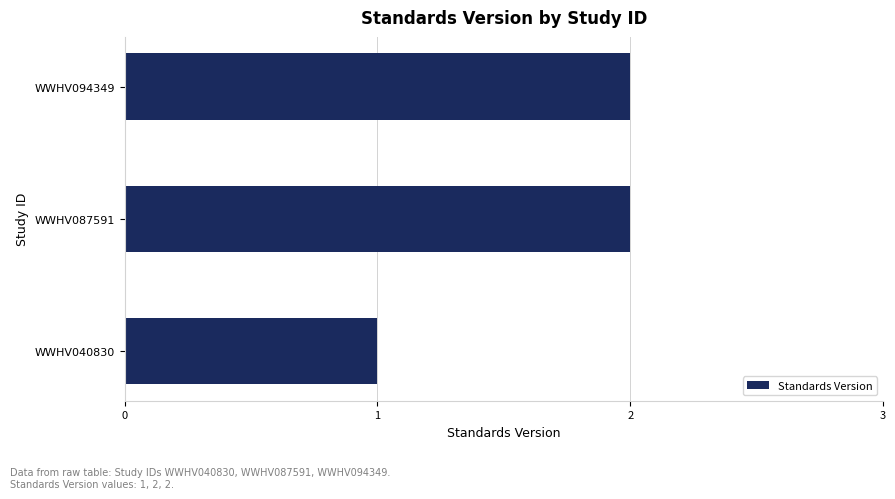

What is the sum of all values?

5